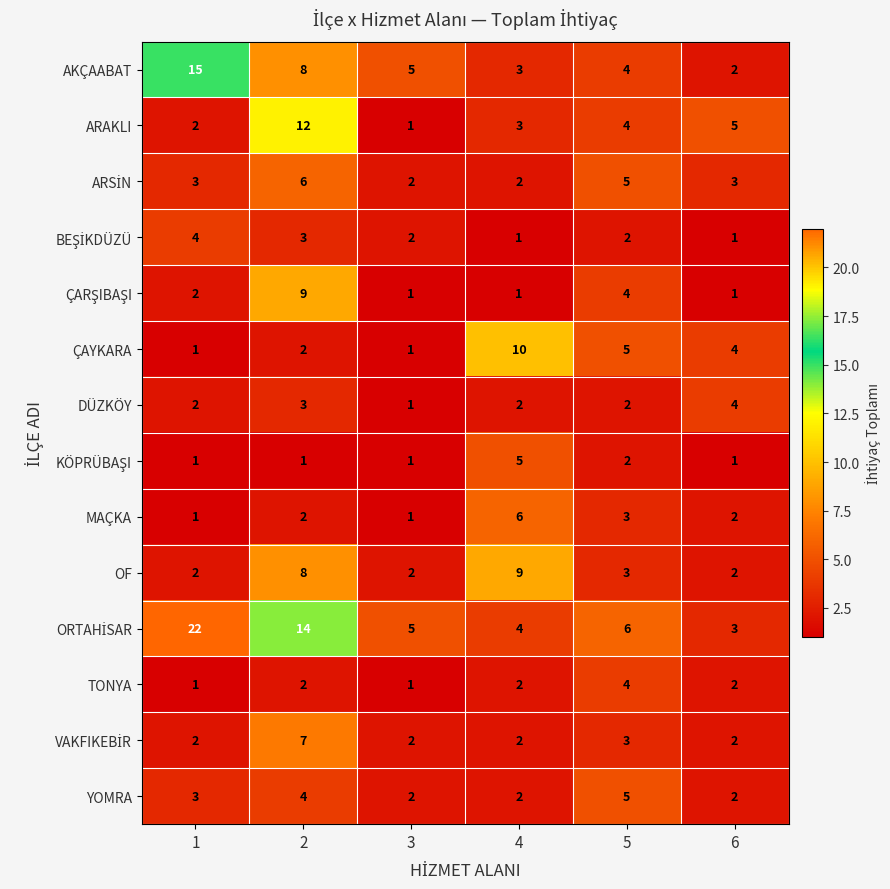

Which label corresponds to the largest value in the chart?

1